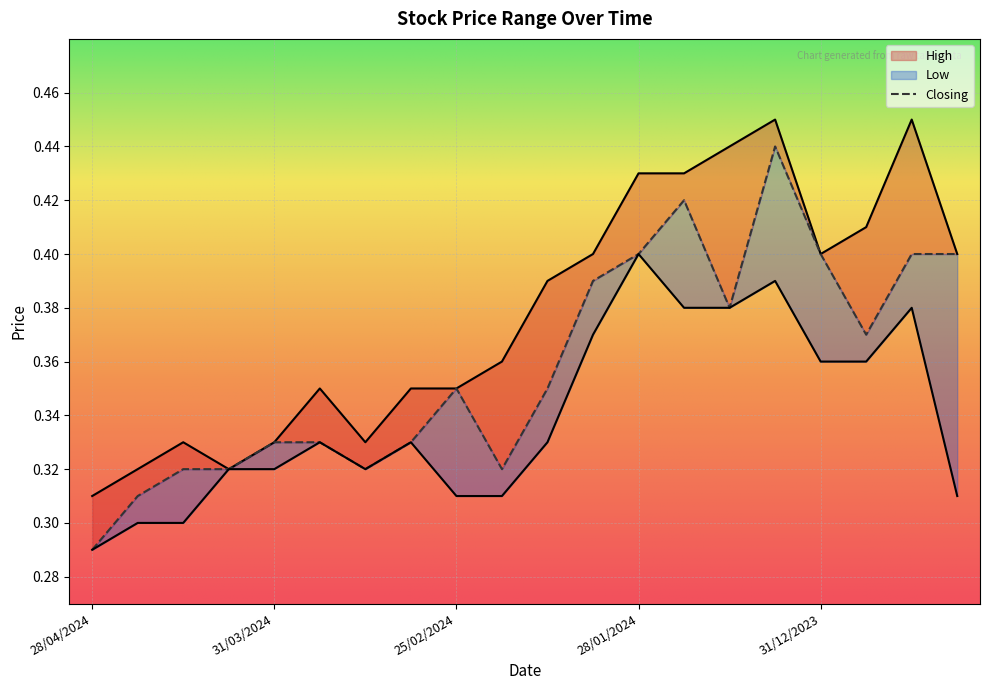

True or false: High and Closing intersect in this chart.

False